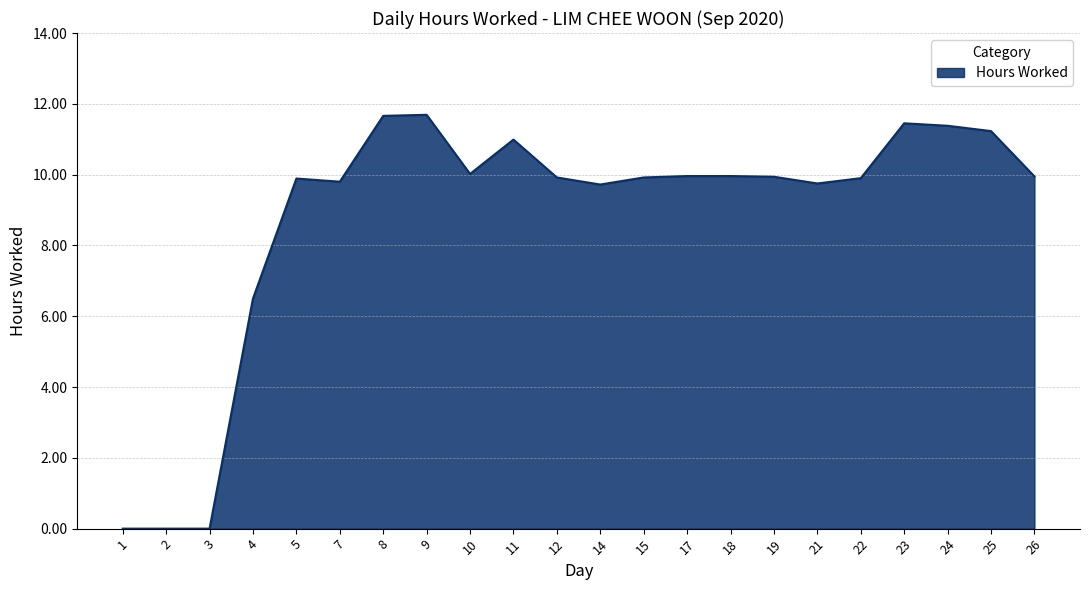

Where is the data nearest to the value 5?

4